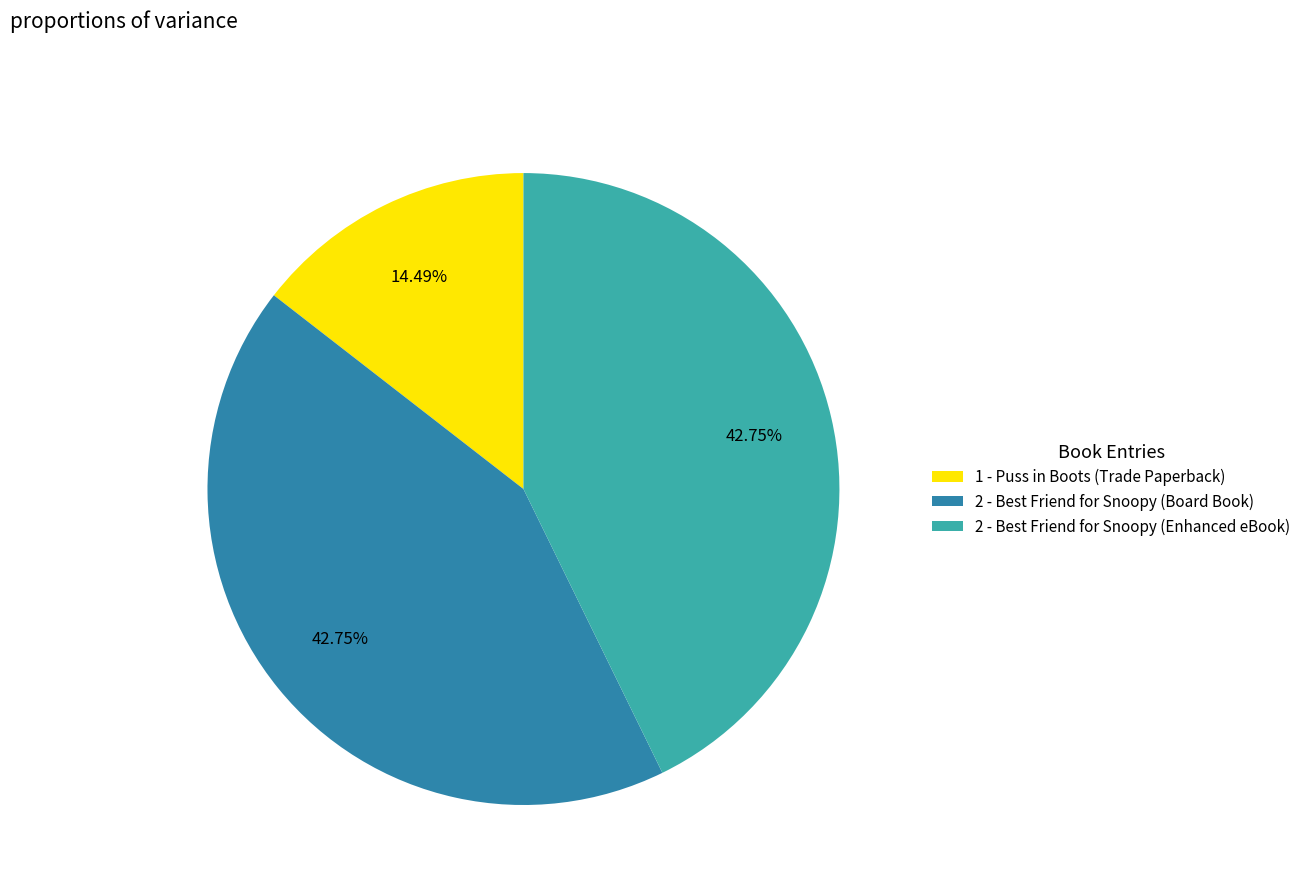

Combined, do 2 - Best Friend for Snoopy (Enhanced eBook) and 2 - Best Friend for Snoopy (Board Book) account for over 50%?

Yes